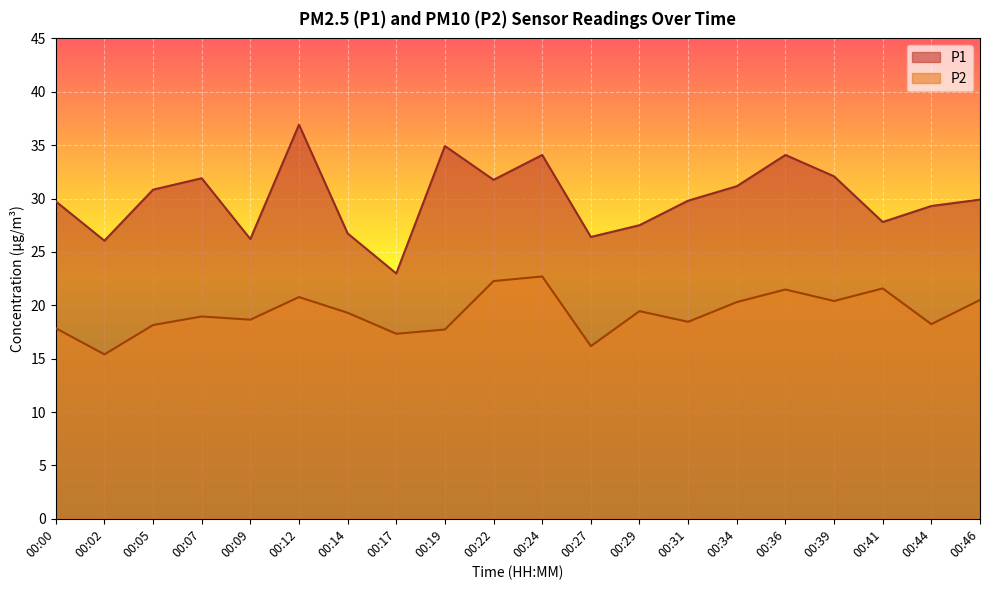

How many values in the P1 series are below 29?

7